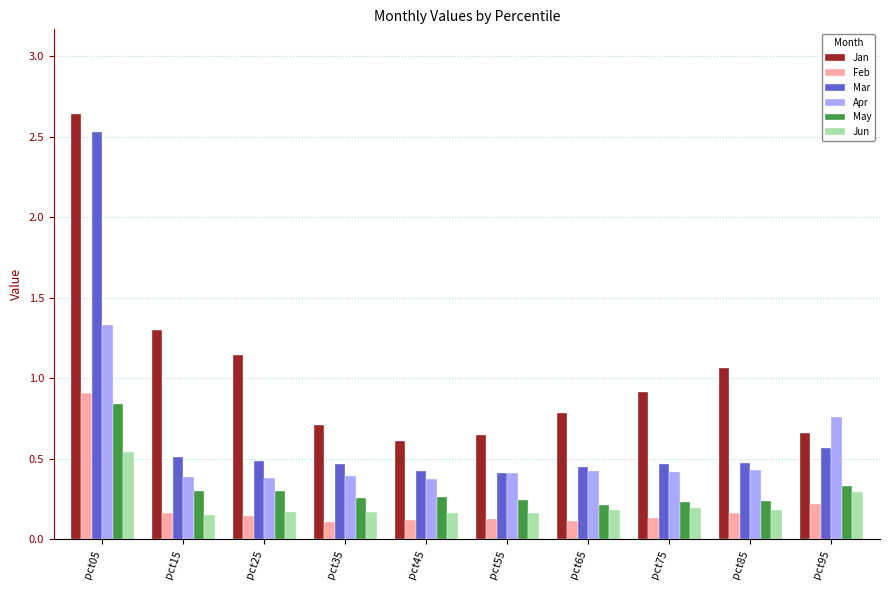

At which category is the sum across all series the highest?

pct05